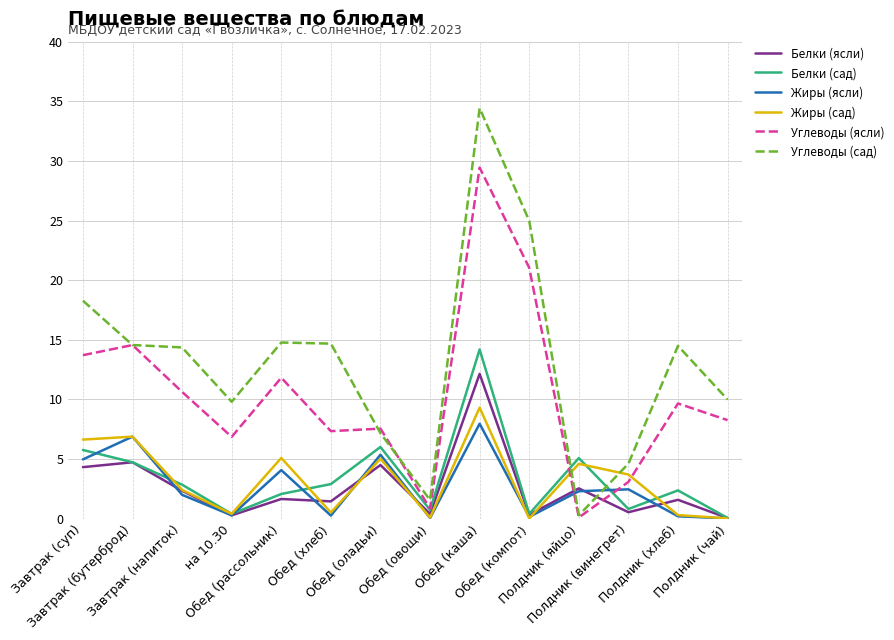

Which series ends up on top after the final intersection of Жиры (сад) and Углеводы (сад)?

Углеводы (сад)